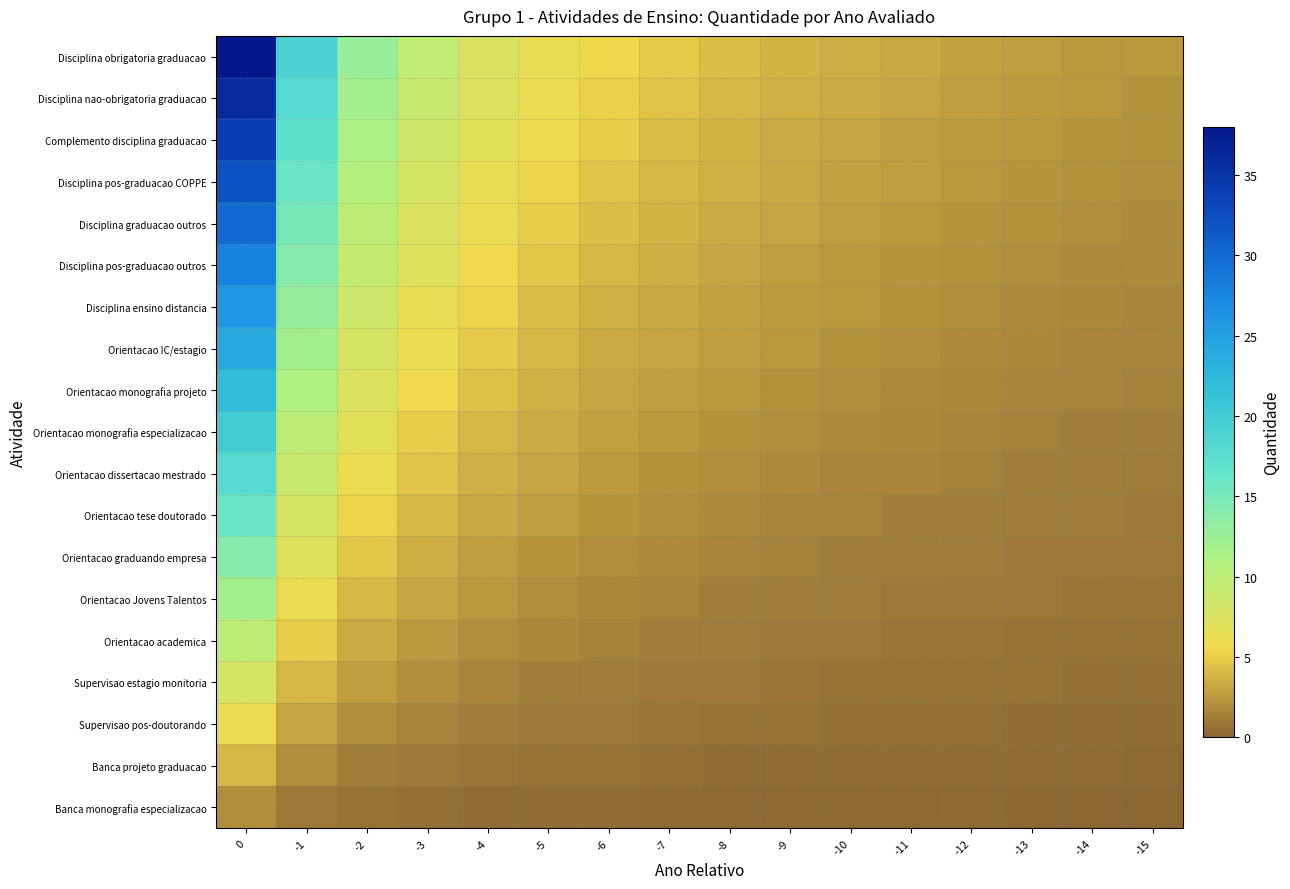

Rank the series at -2 from highest to lowest value.

Disciplina obrigatoria graduacao, Disciplina nao-obrigatoria graduacao, Complemento disciplina graduacao, Disciplina pos-graduacao COPPE, Disciplina graduacao outros, Disciplina pos-graduacao outros, Disciplina ensino distancia, Orientacao IC/estagio, Orientacao monografia projeto, Orientacao monografia especializacao, Orientacao dissertacao mestrado, Orientacao tese doutorado, Orientacao graduando empresa, Orientacao Jovens Talentos, Orientacao academica, Supervisao estagio monitoria, Supervisao pos-doutorando, Banca projeto graduacao, Banca monografia especializacao